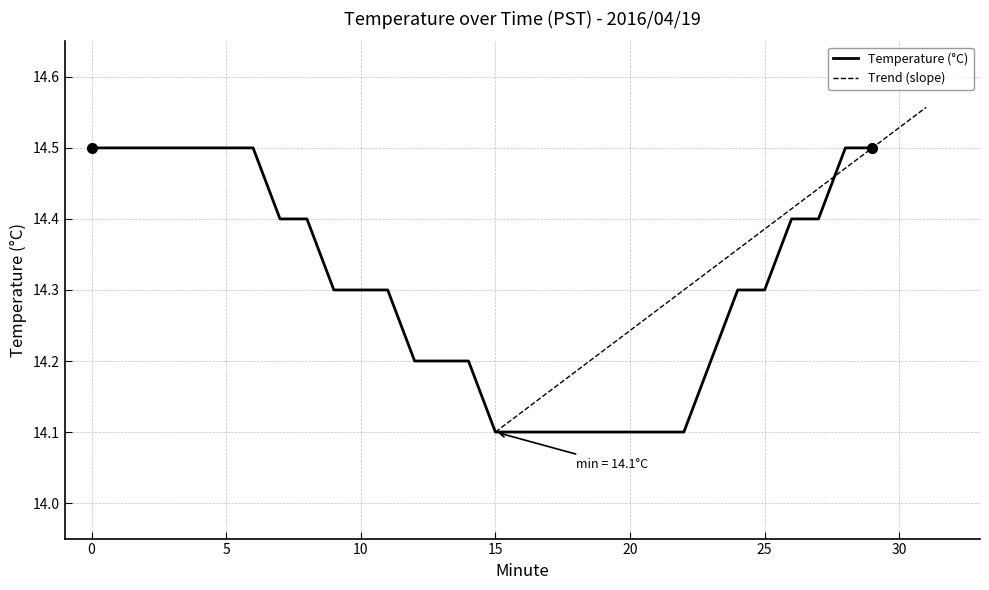

What is the minimum value shown in the chart?

14.1